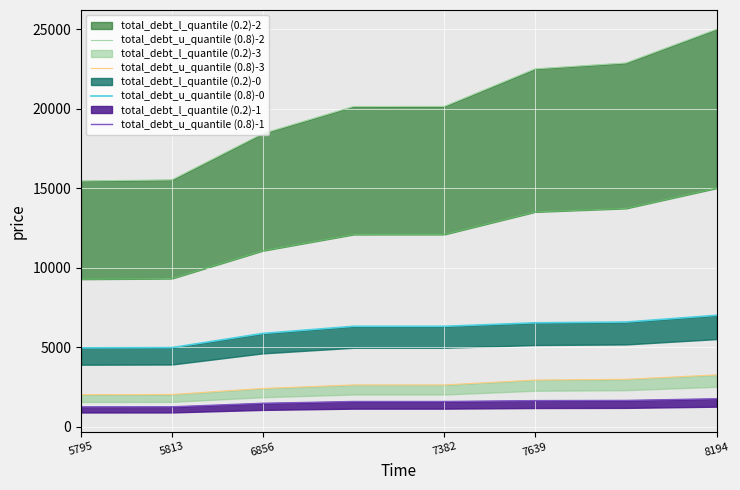

Rank the series by their maximum value, from lowest to highest.

total_debt_u_quantile (0.8)-1, total_debt_u_quantile (0.8)-3, total_debt_u_quantile (0.8)-0, total_debt_u_quantile (0.8)-2